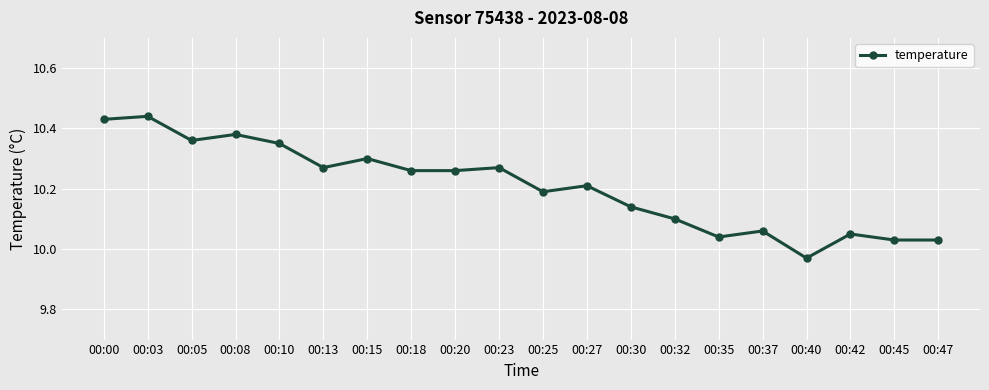

At which label does the data first exceed 10?

00:00